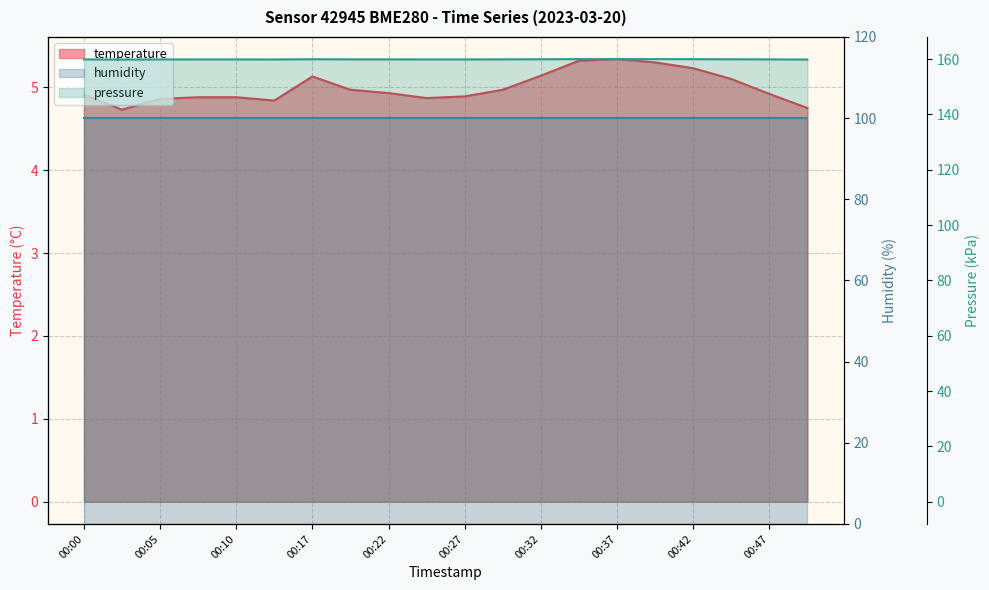

Which label corresponds to the largest value in the chart?

00:37